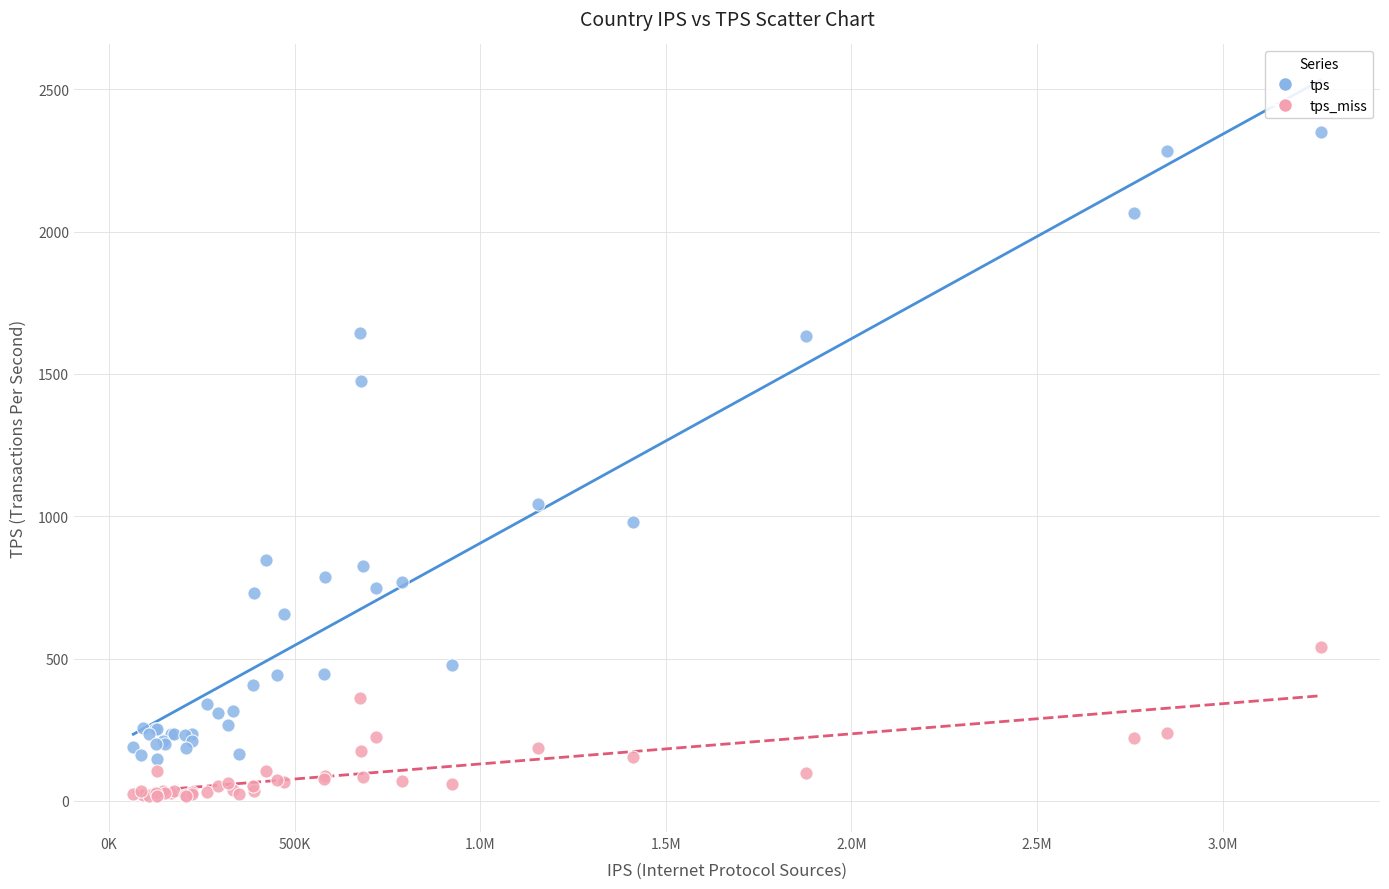

What is the X range (max minus min) for the scatter plot?

3198022.0